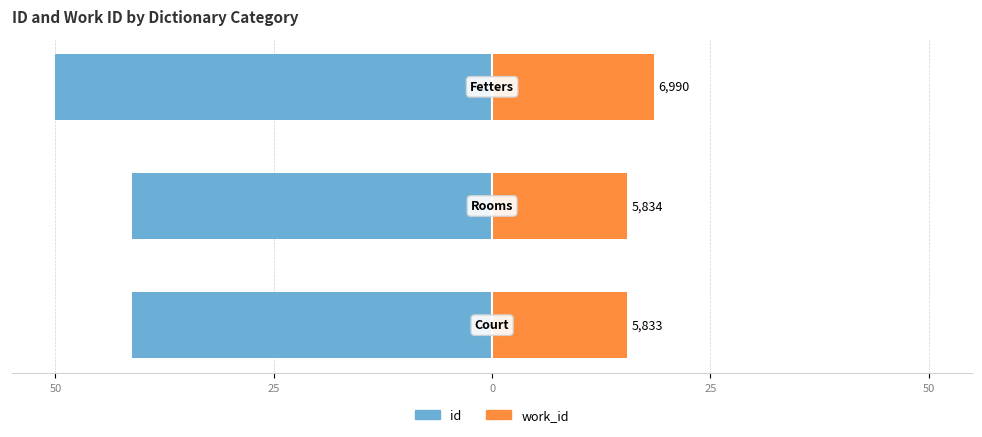

Rank the series by their average value, from highest to lowest.

work_id, id